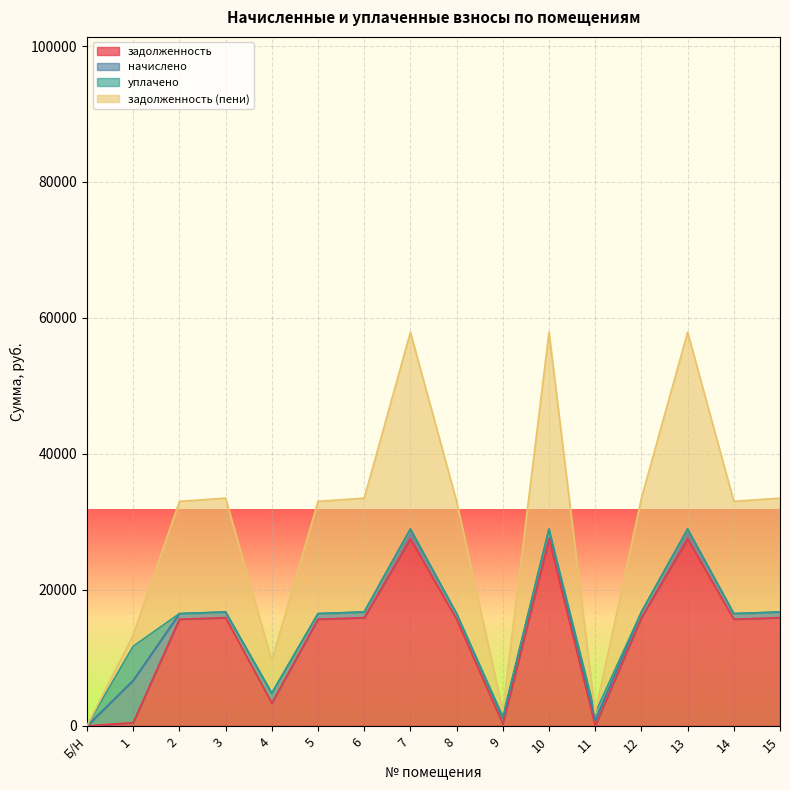

How many values in the задолженность series exceed 15689?

11